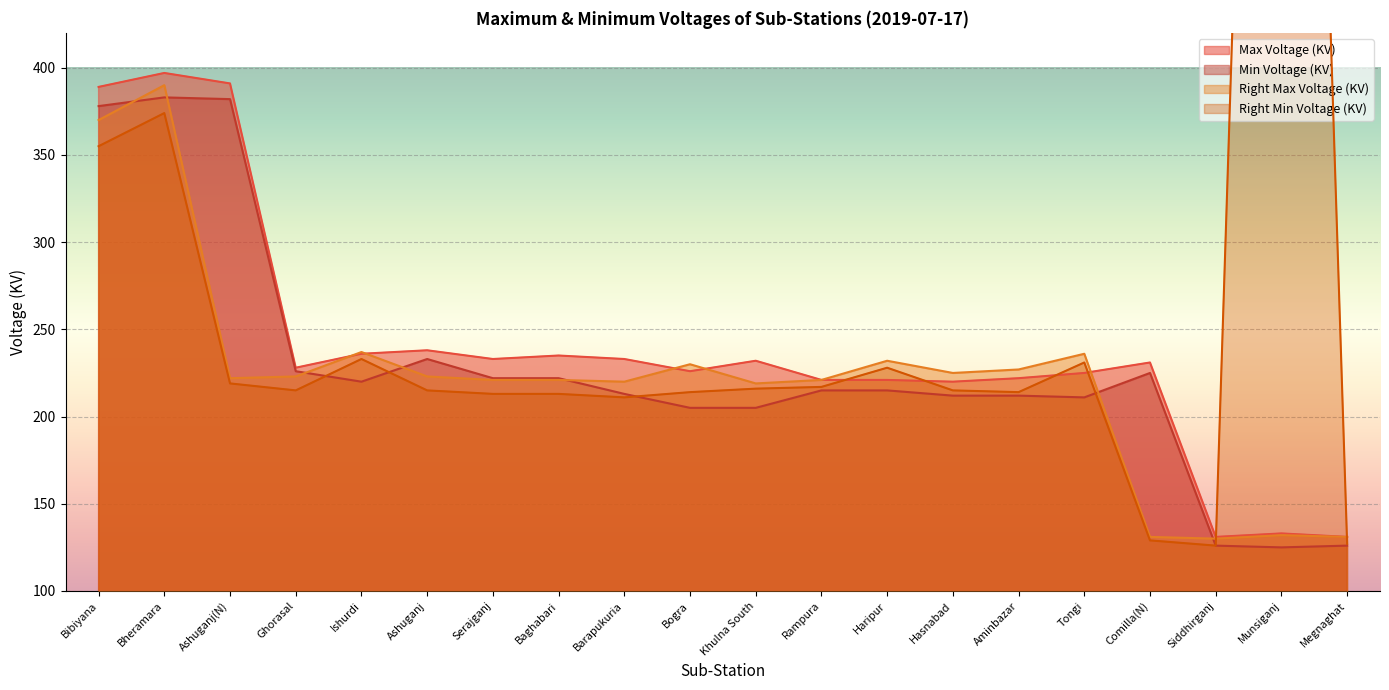

Which series has the largest total across all categories?

Right Min Voltage (KV)